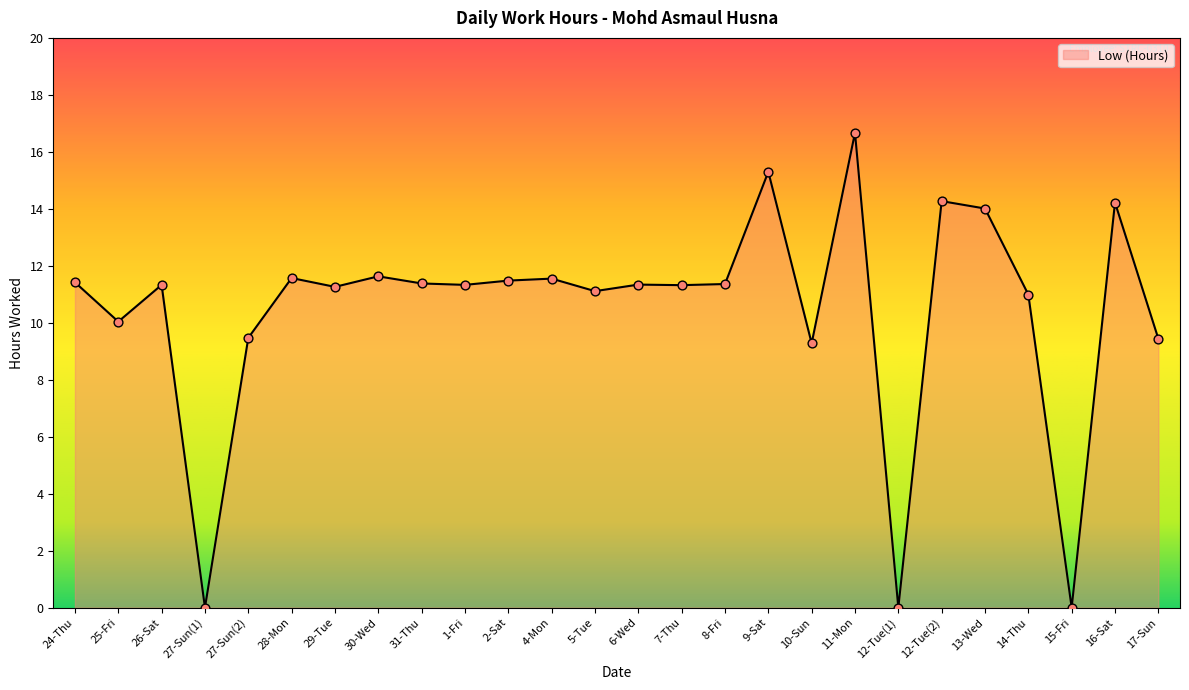

What is the ratio of the value at 16-Sat to the value at 2-Sat?

1.2